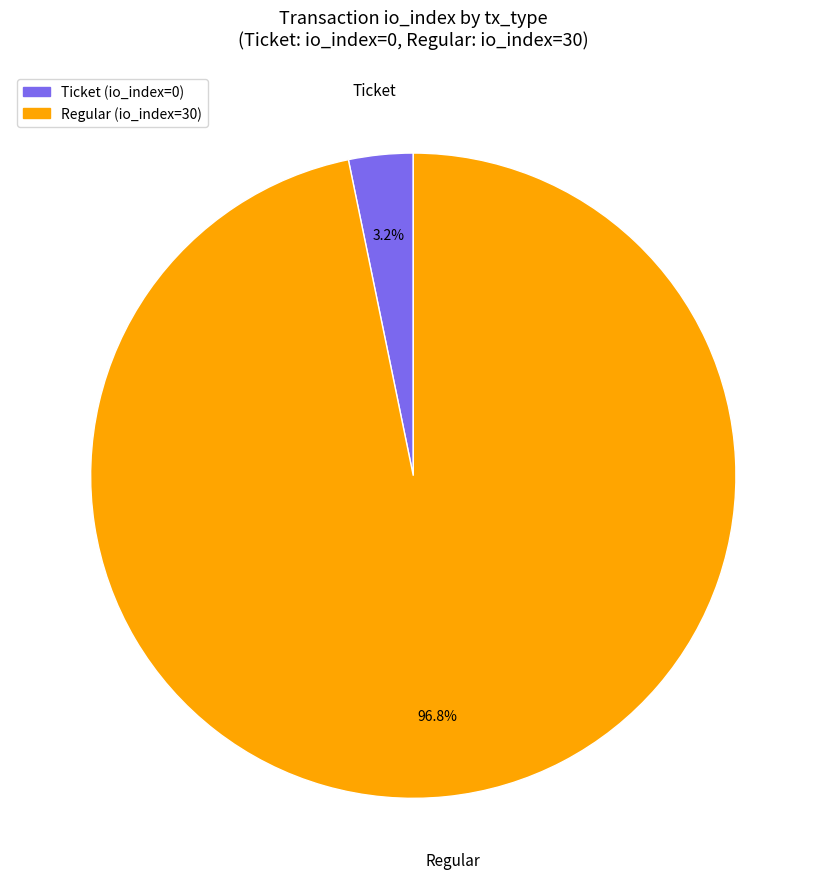

Which has a higher value, Ticket or Regular?

Regular